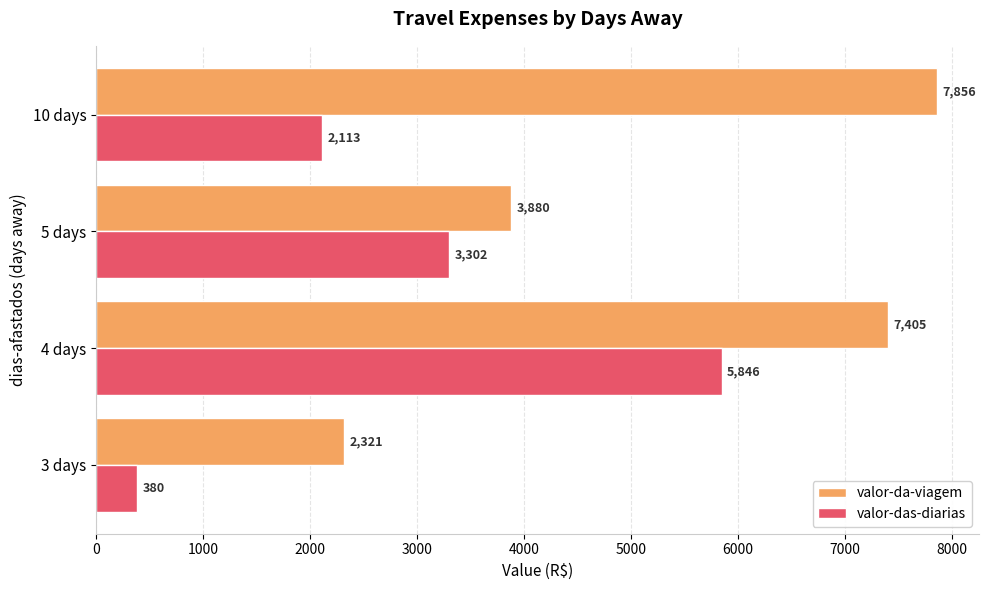

Which category has the lowest value in the valor-da-viagem series?

3 days